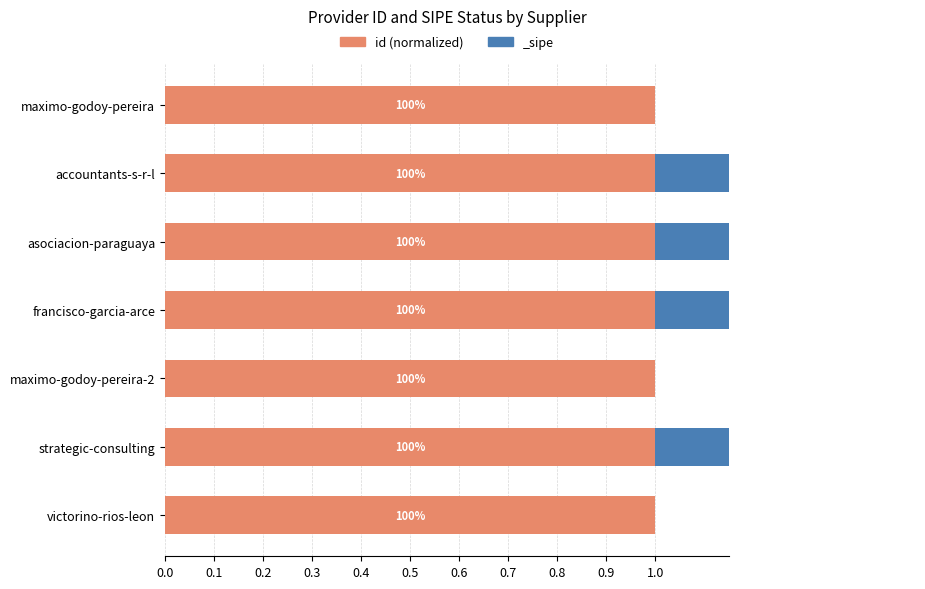

What is the smallest value displayed?

1.0